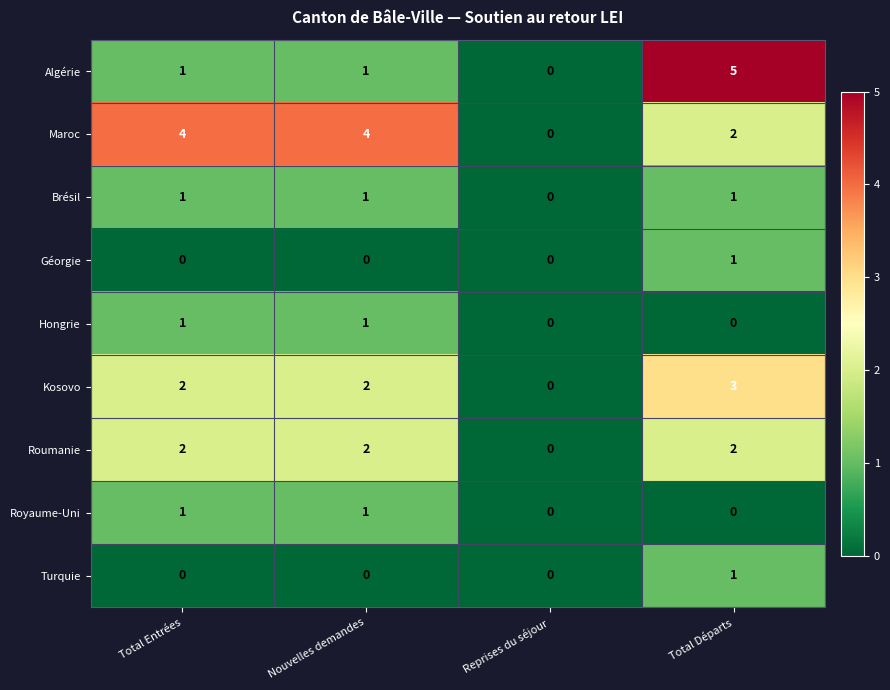

The value of Roumanie at Reprises du séjour is -1. True or false?

False